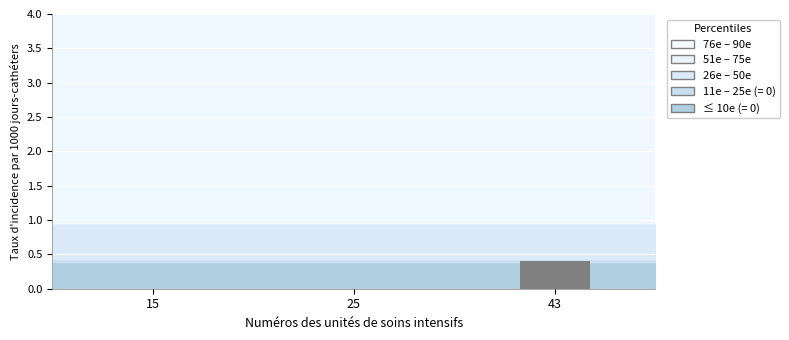

Reading left to right, transcribe all the data shown in this chart.

15=0.0	25=0.0	43=0.4